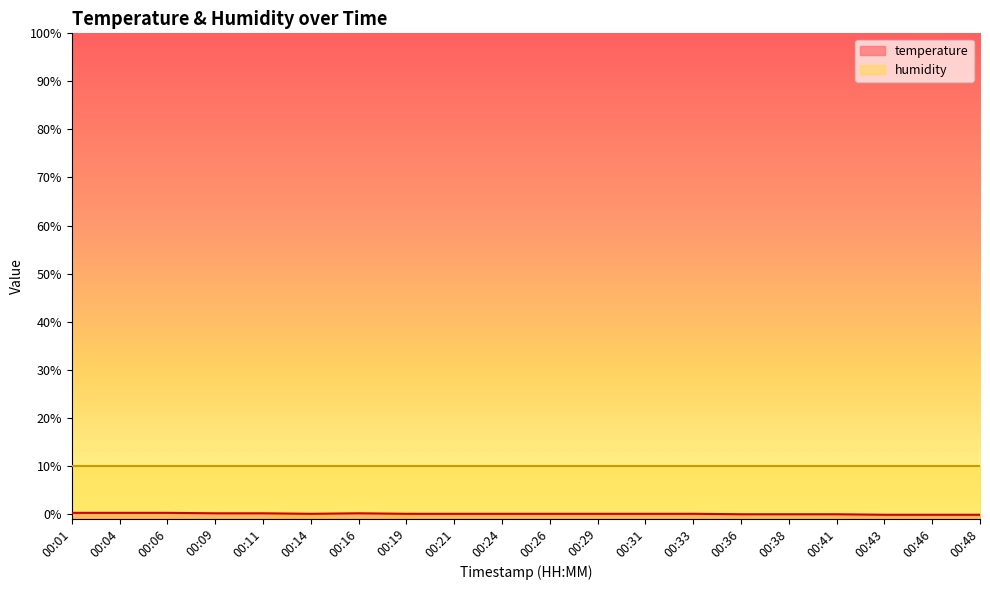

What is the greatest value displayed?

10.0